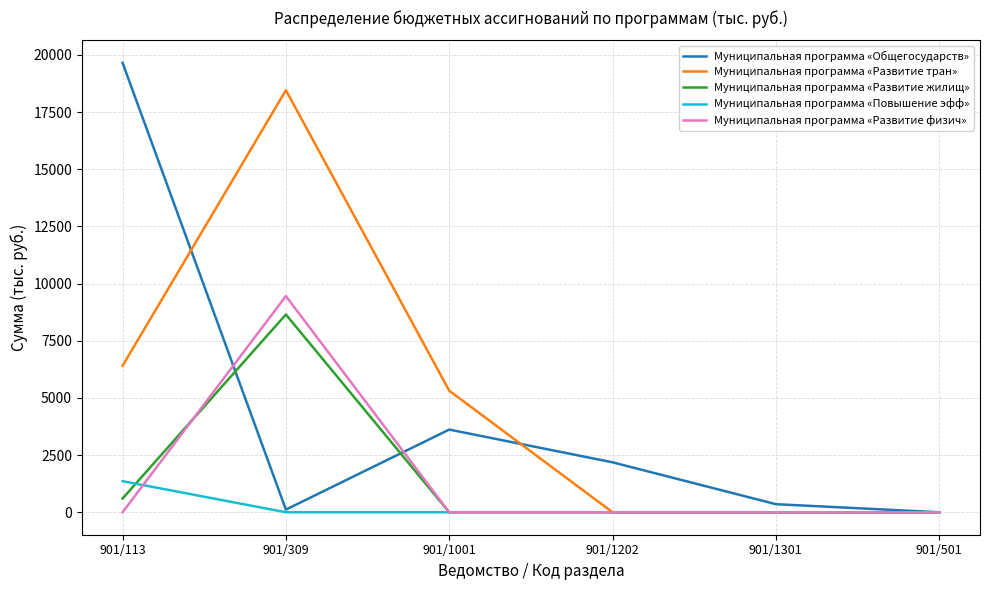

What is the spread (max minus min) of values at 901/1202?

2183.2